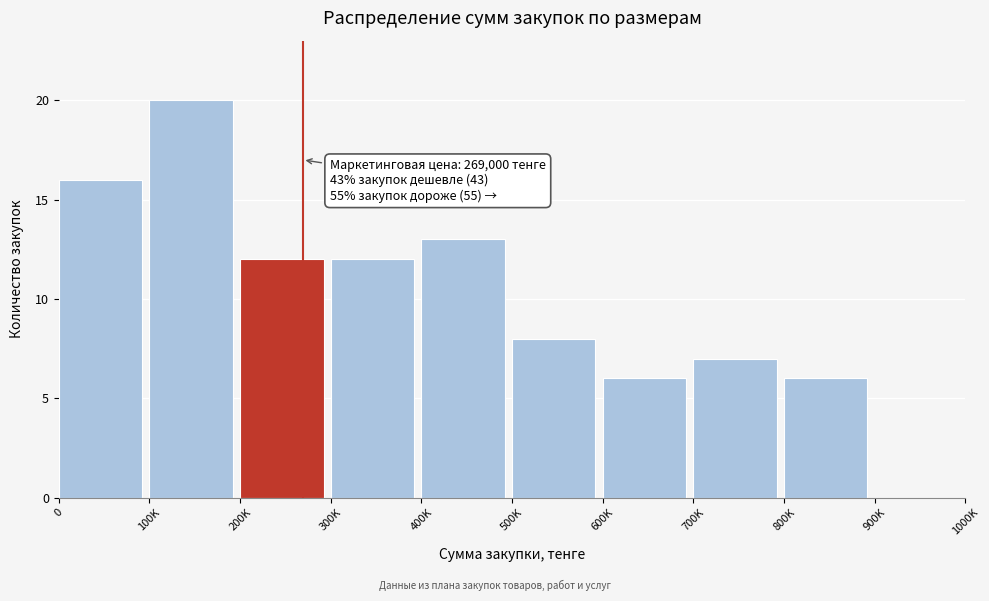

Reading left to right, transcribe all the data shown in this chart.

0=16	100K=20	200K=12	300K=12	400K=13	500K=8	600K=6	700K=7	800K=6	900K=0